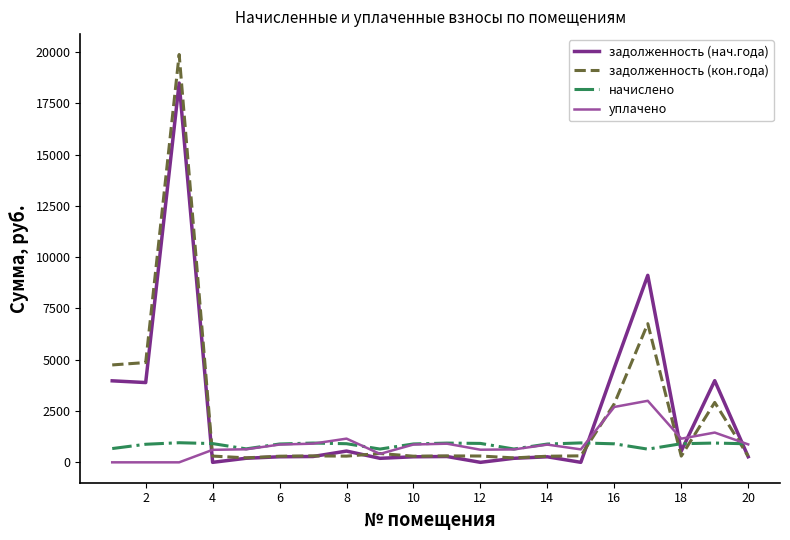

Which series has the largest range (max minus min)?

задолженность (кон.года)